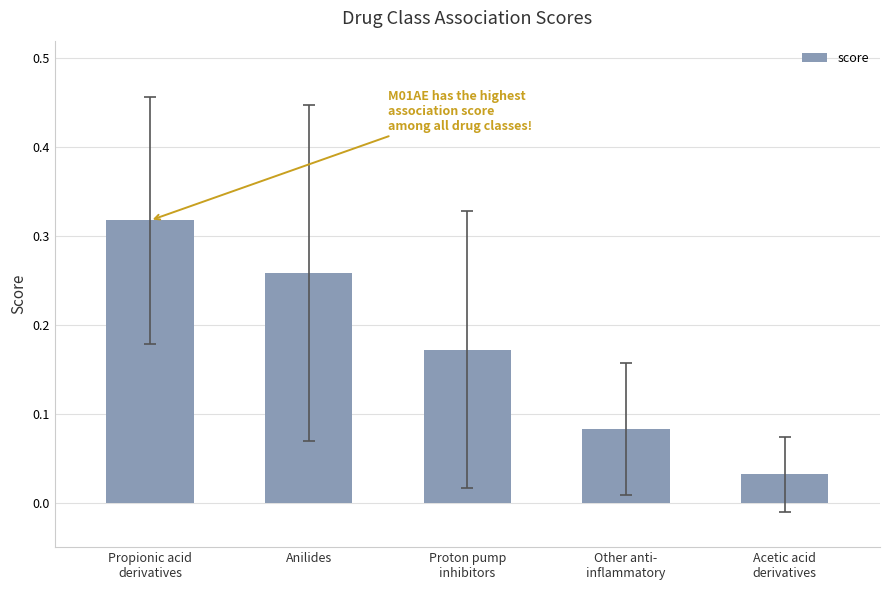

Count the values in the range 0 to 1.

5